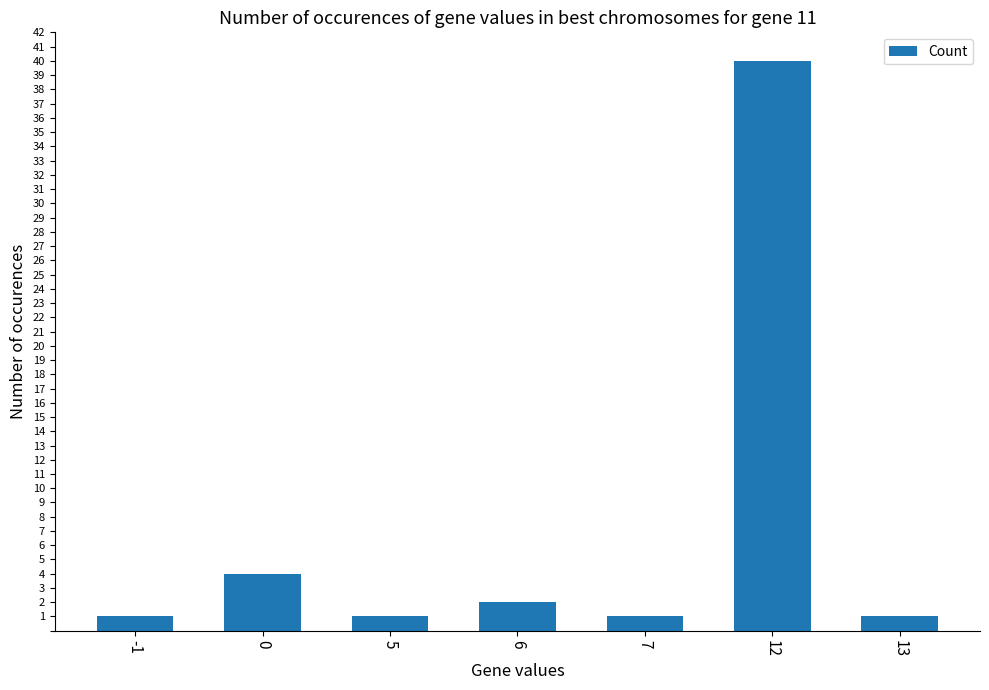

Count the number of categories in the chart.

7